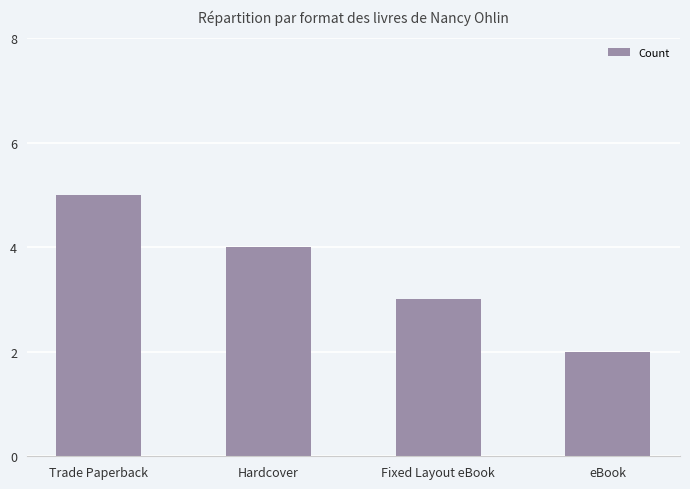

The chart shows a value of 9 at Trade Paperback. True or false?

False